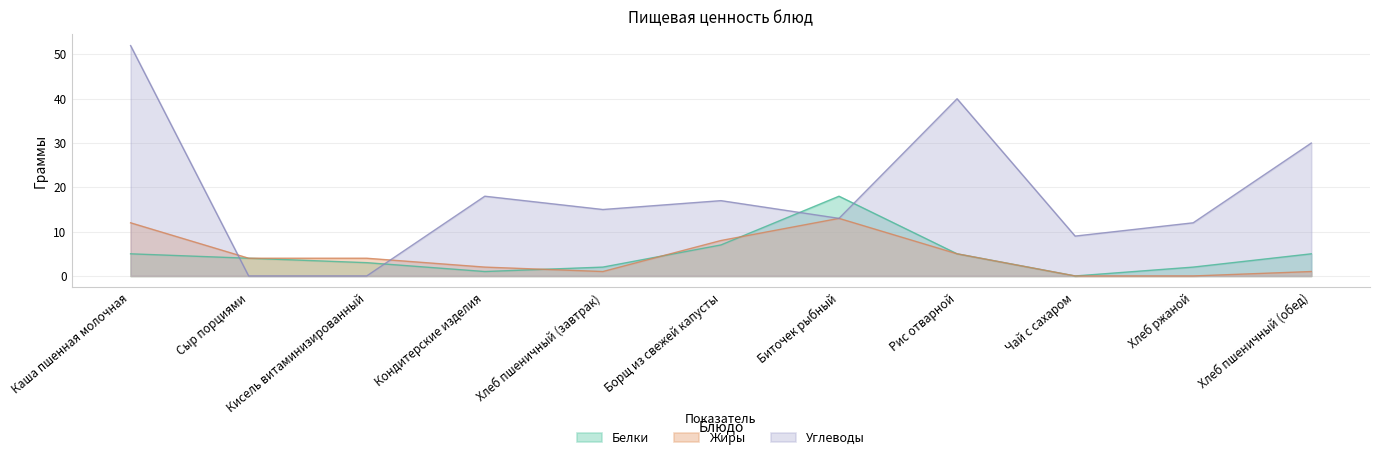

Which series has the widest spread of values?

Углеводы